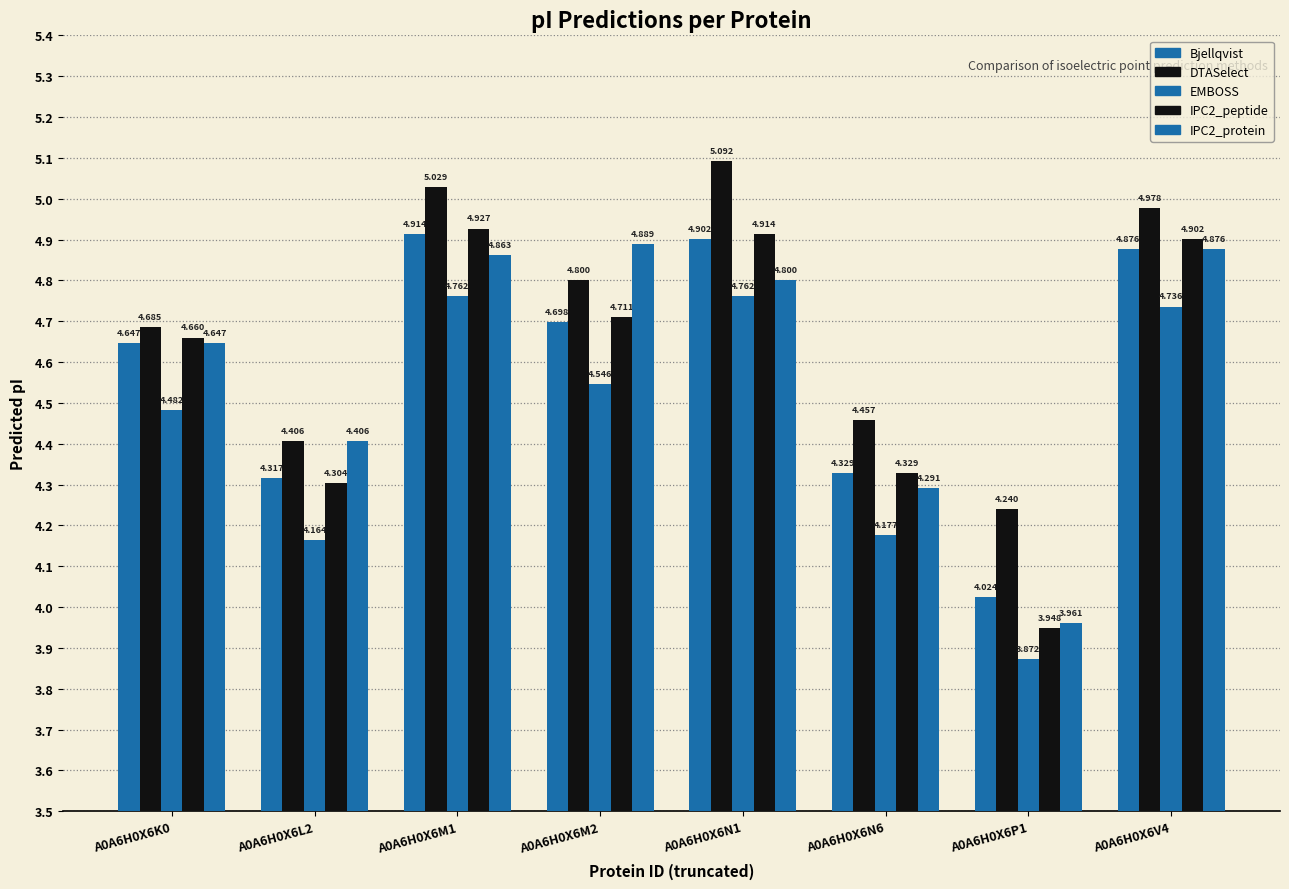

At which category is the sum across all series the highest?

A0A6H0X6M1